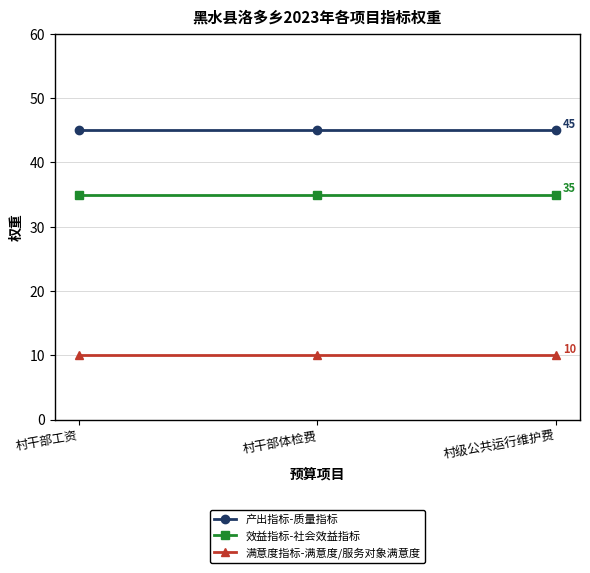

What is the lowest value of the 产出指标-质量指标 series?

45